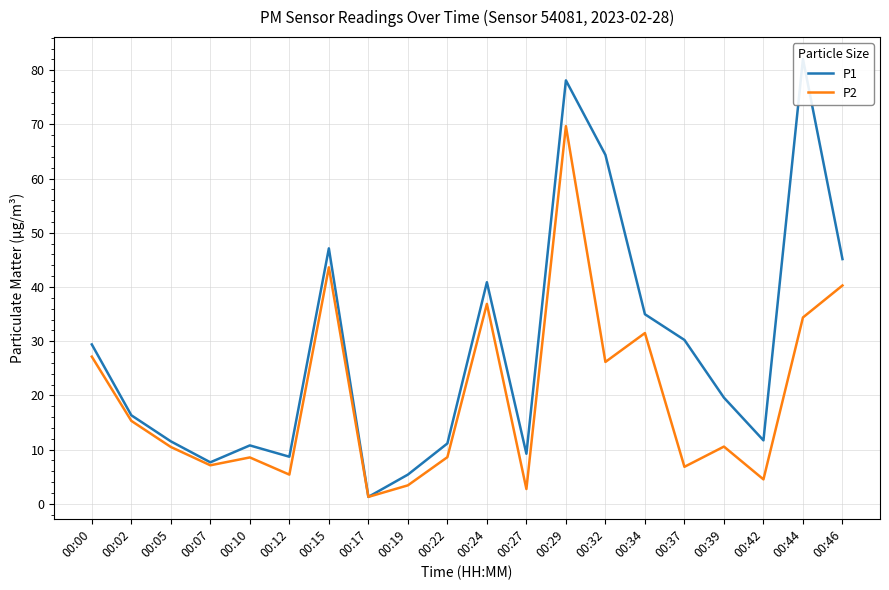

List the labels in order of P2 value, smallest first.

00:17, 00:27, 00:19, 00:42, 00:12, 00:37, 00:07, 00:10, 00:22, 00:05, 00:39, 00:02, 00:32, 00:00, 00:34, 00:44, 00:24, 00:46, 00:15, 00:29